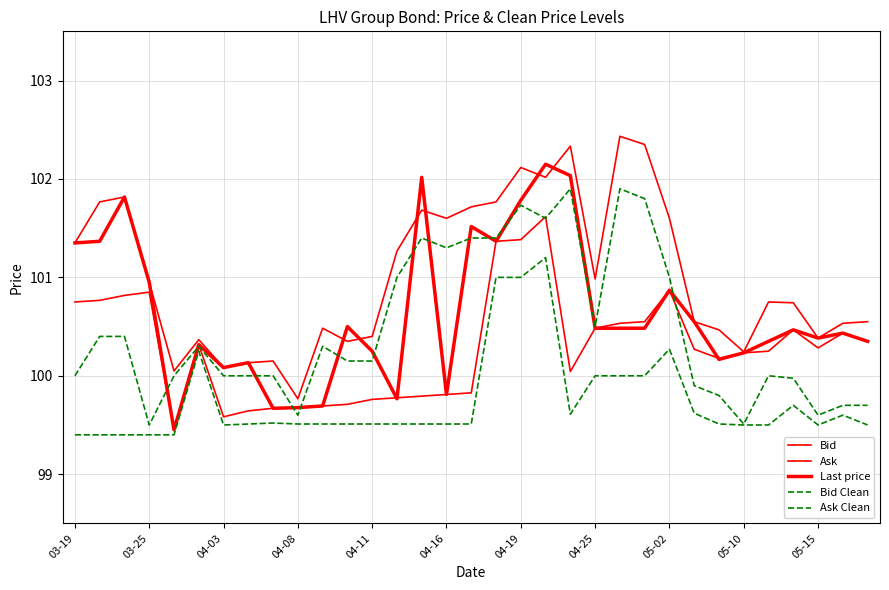

Is this an area chart (filled region under the line)?

No